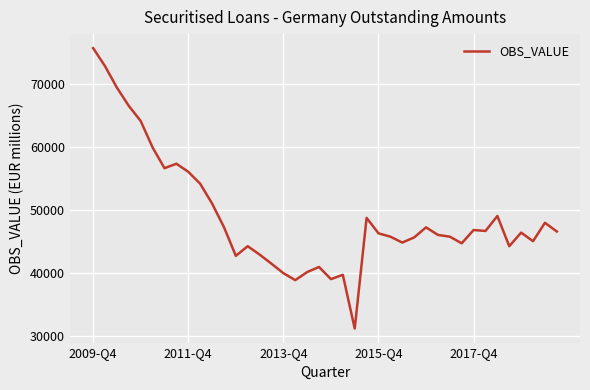

What is the difference between the maximum and minimum values?

44556